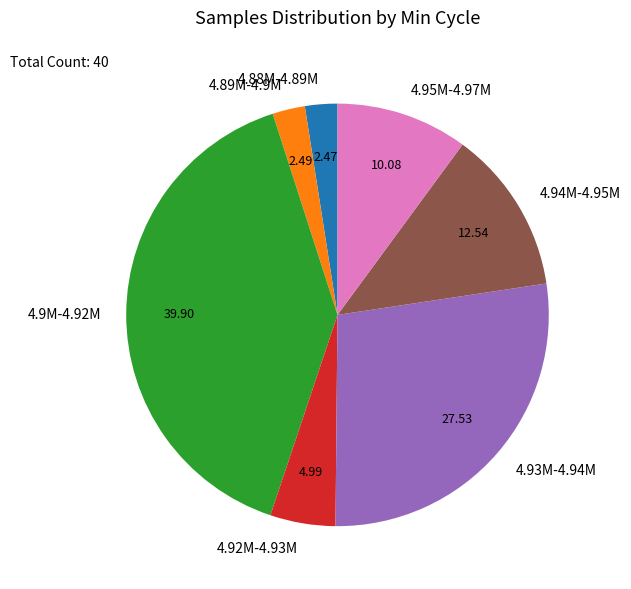

Does 4.95M-4.97M represent more than half of the total?

No